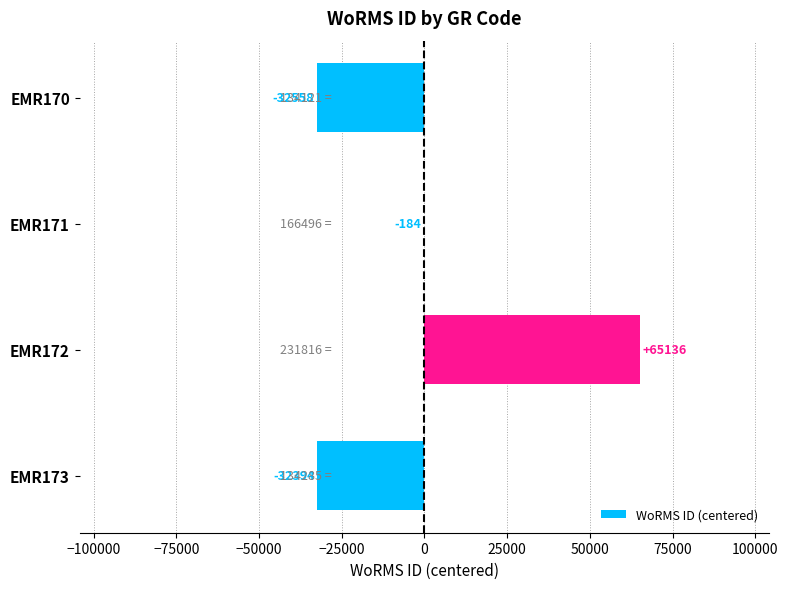

Which label corresponds to the largest value in the chart?

EMR172